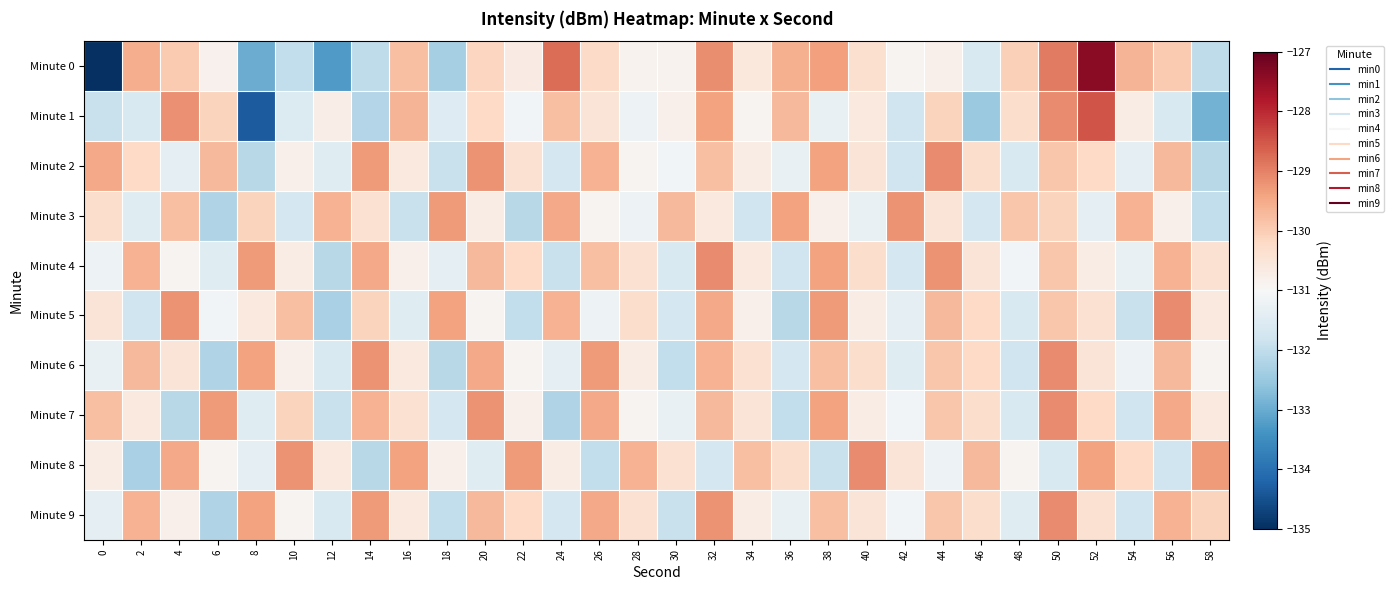

Reading right to left, extract all data points from this chart.

Minute 0: 58=-132.0	56=-130.0	54=-129.6	52=-127.4	50=-128.9	48=-130.1	46=-131.6	44=-130.8	42=-130.9	40=-130.4	38=-129.4	36=-129.6	34=-130.6	32=-129.1	30=-130.9	28=-130.9	26=-130.2	24=-128.8	22=-130.7	20=-130.1	18=-132.3	16=-129.8	14=-132.0	12=-133.3	10=-132.0	8=-133.0	6=-130.8	4=-130.0	2=-129.5	0=-135.0
Minute 1: 58=-132.9	56=-131.6	54=-130.7	52=-128.5	50=-129.1	48=-130.3	46=-132.5	44=-130.1	42=-131.8	40=-130.6	38=-131.3	36=-129.7	34=-130.9	32=-129.4	30=-130.8	28=-131.2	26=-130.5	24=-129.8	22=-131.1	20=-130.2	18=-131.5	16=-129.6	14=-132.2	12=-130.7	10=-131.5	8=-134.3	6=-130.1	4=-129.2	2=-131.6	0=-131.9
Minute 2: 58=-132.1	56=-129.7	54=-131.4	52=-130.2	50=-129.9	48=-131.6	46=-130.3	44=-129.1	42=-131.8	40=-130.5	38=-129.4	36=-131.3	34=-130.7	32=-129.8	30=-131.1	28=-130.9	26=-129.6	24=-131.7	22=-130.4	20=-129.2	18=-131.9	16=-130.6	14=-129.3	12=-131.5	10=-130.8	8=-132.1	6=-129.7	4=-131.4	2=-130.2	0=-129.5
Minute 3: 58=-132.0	56=-130.8	54=-129.6	52=-131.4	50=-130.1	48=-129.9	46=-131.7	44=-130.5	42=-129.2	40=-131.3	38=-130.8	36=-129.4	34=-131.8	32=-130.6	30=-129.7	28=-131.2	26=-130.9	24=-129.5	22=-132.1	20=-130.7	18=-129.3	16=-131.9	14=-130.4	12=-129.6	10=-131.7	8=-130.1	6=-132.2	4=-129.8	2=-131.5	0=-130.3
Minute 4: 58=-130.4	56=-129.6	54=-131.3	52=-130.7	50=-129.9	48=-131.1	46=-130.5	44=-129.2	42=-131.7	40=-130.3	38=-129.4	36=-131.8	34=-130.6	32=-129.1	30=-131.6	28=-130.4	26=-129.8	24=-131.9	22=-130.2	20=-129.7	18=-131.4	16=-130.8	14=-129.5	12=-132.1	10=-130.7	8=-129.3	6=-131.5	4=-130.9	2=-129.6	0=-131.2
Minute 5: 58=-130.6	56=-129.1	54=-131.9	52=-130.4	50=-129.9	48=-131.6	46=-130.2	44=-129.7	42=-131.4	40=-130.7	38=-129.3	36=-132.1	34=-130.8	32=-129.5	30=-131.7	28=-130.3	26=-131.2	24=-129.6	22=-132.0	20=-130.9	18=-129.4	16=-131.5	14=-130.1	12=-132.3	10=-129.8	8=-130.6	6=-131.1	4=-129.2	2=-131.8	0=-130.5
Minute 6: 58=-130.9	56=-129.7	54=-131.2	52=-130.5	50=-129.1	48=-131.8	46=-130.2	44=-129.9	42=-131.5	40=-130.3	38=-129.8	36=-131.7	34=-130.4	32=-129.6	30=-132.0	28=-130.7	26=-129.3	24=-131.4	22=-130.9	20=-129.5	18=-132.1	16=-130.6	14=-129.2	12=-131.6	10=-130.8	8=-129.4	6=-132.2	4=-130.5	2=-129.7	0=-131.3
Minute 7: 58=-130.6	56=-129.5	54=-131.8	52=-130.2	50=-129.1	48=-131.6	46=-130.3	44=-129.9	42=-131.1	40=-130.7	38=-129.4	36=-132.0	34=-130.5	32=-129.7	30=-131.3	28=-130.9	26=-129.5	24=-132.2	22=-130.8	20=-129.2	18=-131.7	16=-130.4	14=-129.6	12=-131.9	10=-130.1	8=-131.5	6=-129.3	4=-132.1	2=-130.6	0=-129.8
Minute 8: 58=-129.3	56=-131.8	54=-130.2	52=-129.4	50=-131.6	48=-130.9	46=-129.7	44=-131.2	42=-130.5	40=-129.1	38=-131.9	36=-130.3	34=-129.8	32=-131.7	30=-130.4	28=-129.6	26=-132.0	24=-130.7	22=-129.3	20=-131.5	18=-130.8	16=-129.4	14=-132.1	12=-130.6	10=-129.2	8=-131.4	6=-130.9	4=-129.5	2=-132.3	0=-130.7
Minute 9: 58=-130.1	56=-129.6	54=-131.8	52=-130.4	50=-129.1	48=-131.5	46=-130.3	44=-129.9	42=-131.1	40=-130.5	38=-129.8	36=-131.3	34=-130.7	32=-129.2	30=-131.9	28=-130.4	26=-129.5	24=-131.7	22=-130.2	20=-129.7	18=-132.0	16=-130.6	14=-129.3	12=-131.6	10=-130.9	8=-129.4	6=-132.2	4=-130.8	2=-129.6	0=-131.4